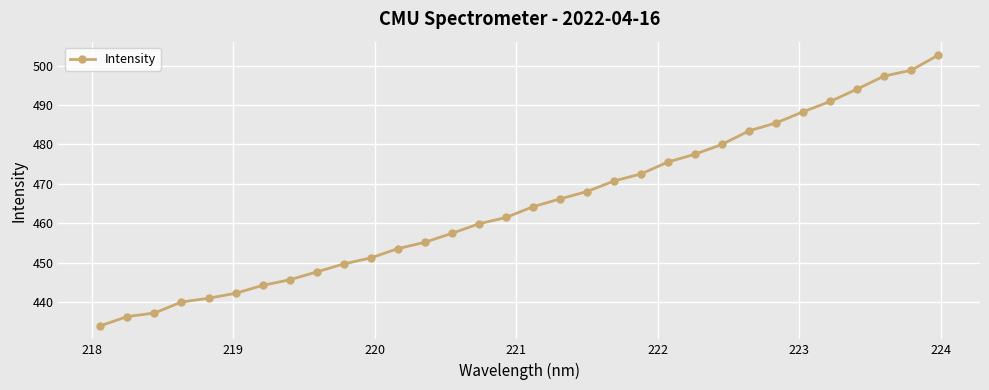

What is the sum of all values?

14871.6